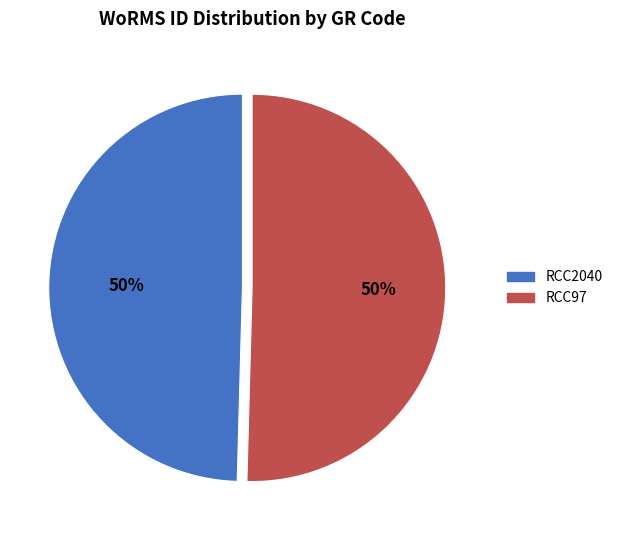

The RCC2040 slice represents 64% of the pie. True or false?

False